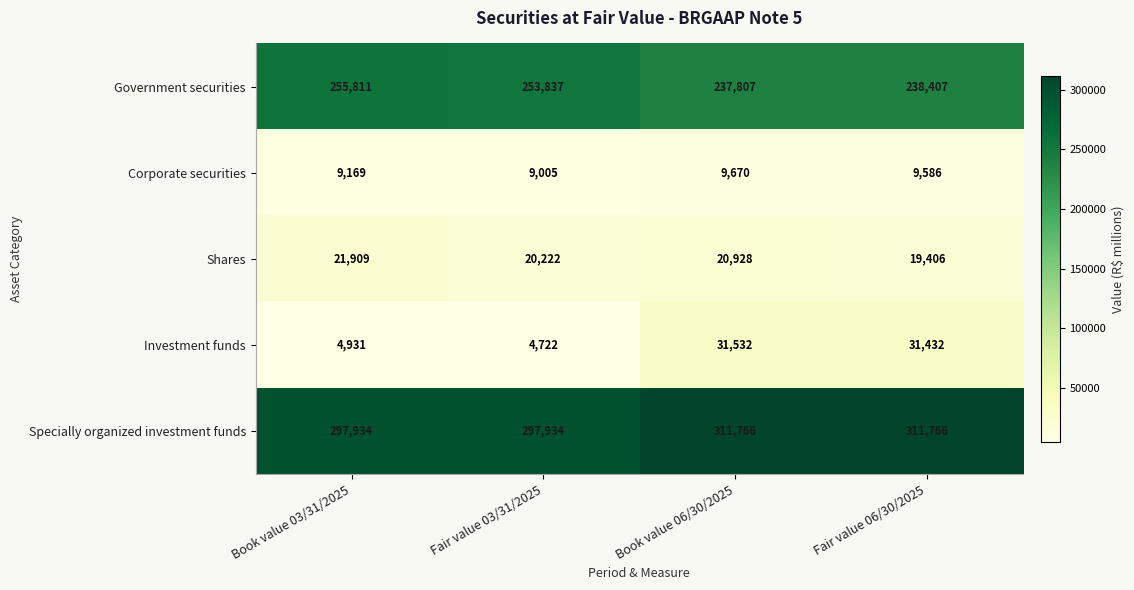

Reading right to left, list all the values displayed in this chart.

Government securities: 238407	237807	253837	255811
Corporate securities: 9586	9670	9005	9169
Shares: 19406	20928	20222	21909
Investment funds: 31432	31532	4722	4931
Specially organized investment funds: 311766	311766	297934	297934